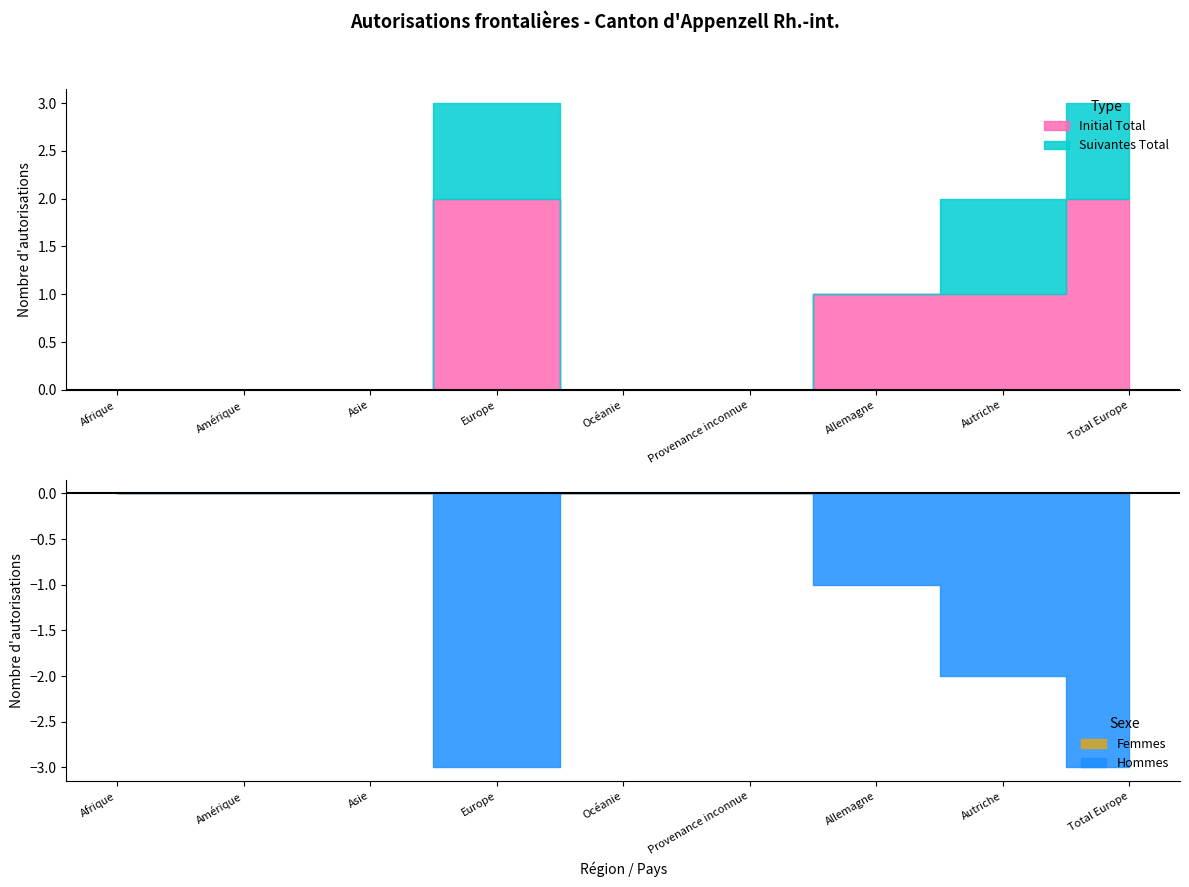

What is the difference between the maximum and minimum values in the Hommes series?

3